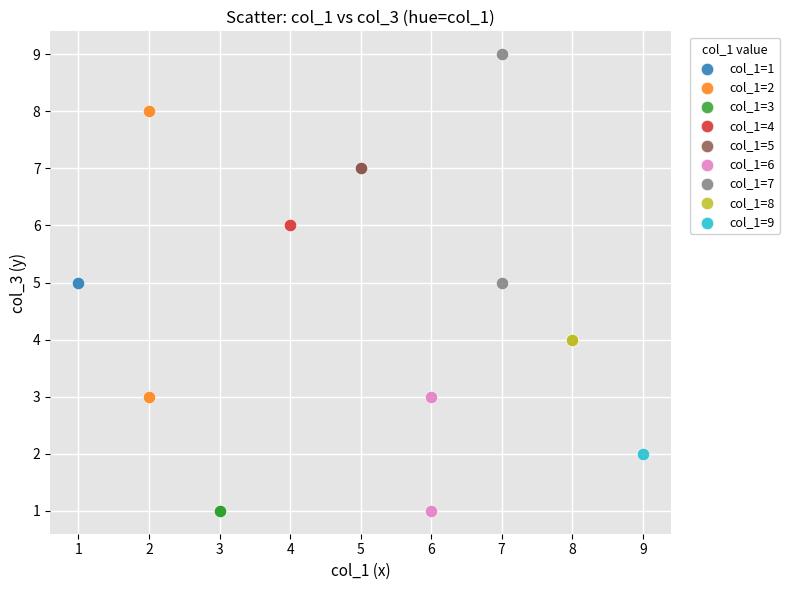

Which series contains the highest Y value?

col_1=7